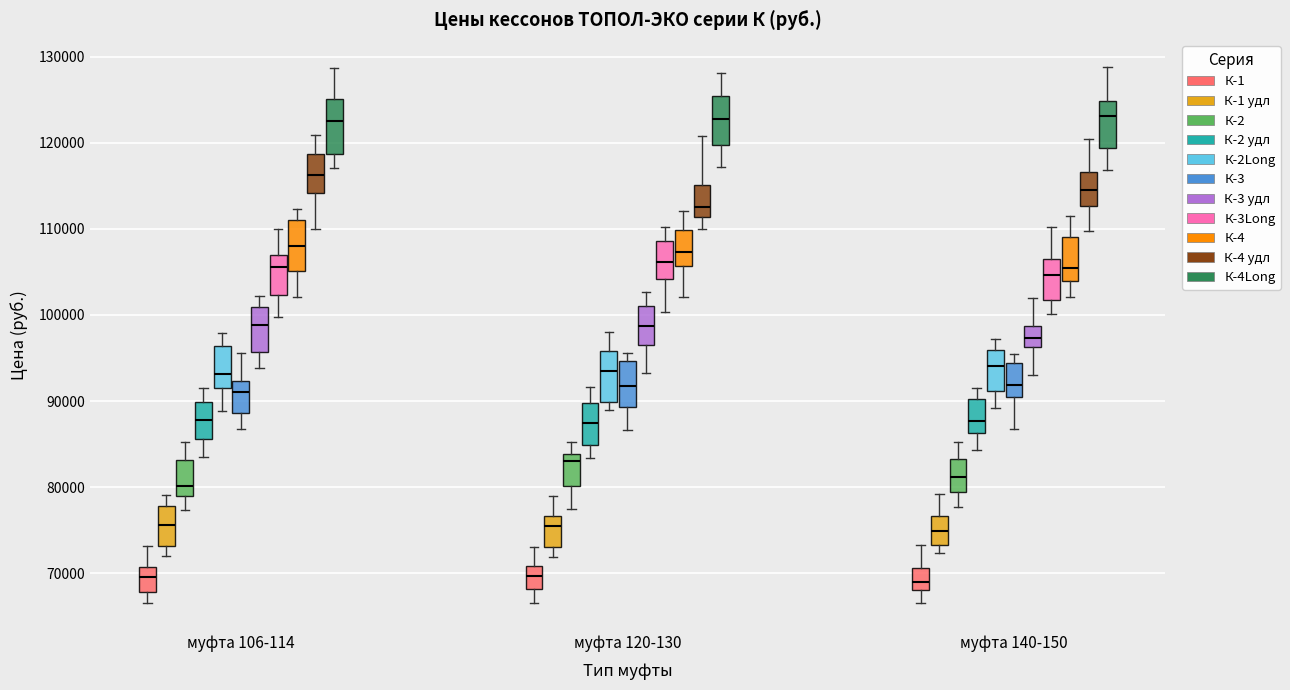

Reading left to right, read every box against the y-axis: the position of its median line, the range the box covers, and the ends of its whiskers. The values are not printed on the chart, so give them approximately, as read against the axis.

муфта 106-114 (К-1): median 70000, box 68000 to 71000, whiskers 67000 to 73000
муфта 106-114 (К-1 удл): median 76000, box 73000 to 78000, whiskers 72000 to 79000
муфта 106-114 (К-2): median 80000, box 79000 to 83000, whiskers 77000 to 85000
муфта 106-114 (К-2 удл): median 88000, box 86000 to 90000, whiskers 84000 to 91000
муфта 106-114 (К-2Long): median 93000, box 92000 to 96000, whiskers 89000 to 98000
муфта 106-114 (К-3): median 91000, box 89000 to 92000, whiskers 87000 to 96000
муфта 106-114 (К-3 удл): median 99000, box 96000 to 101000, whiskers 94000 to 102000
муфта 106-114 (К-3Long): median 106000, box 102000 to 107000, whiskers 100000 to 110000
муфта 106-114 (К-4): median 108000, box 105000 to 111000, whiskers 102000 to 112000
муфта 106-114 (К-4 удл): median 116000, box 114000 to 119000, whiskers 110000 to 121000
муфта 106-114 (К-4Long): median 123000, box 119000 to 125000, whiskers 117000 to 129000
муфта 120-130 (К-1): median 70000, box 68000 to 71000, whiskers 67000 to 73000
муфта 120-130 (К-1 удл): median 76000, box 73000 to 77000, whiskers 72000 to 79000
муфта 120-130 (К-2): median 83000, box 80000 to 84000, whiskers 77000 to 85000
муфта 120-130 (К-2 удл): median 87000, box 85000 to 90000, whiskers 83000 to 92000
муфта 120-130 (К-2Long): median 93000, box 90000 to 96000, whiskers 89000 to 98000
муфта 120-130 (К-3): median 92000, box 89000 to 95000, whiskers 87000 to 96000
муфта 120-130 (К-3 удл): median 99000, box 97000 to 101000, whiskers 93000 to 103000
муфта 120-130 (К-3Long): median 106000, box 104000 to 109000, whiskers 100000 to 110000
муфта 120-130 (К-4): median 107000, box 106000 to 110000, whiskers 102000 to 112000
муфта 120-130 (К-4 удл): median 113000, box 111000 to 115000, whiskers 110000 to 121000
муфта 120-130 (К-4Long): median 123000, box 120000 to 125000, whiskers 117000 to 128000
муфта 140-150 (К-1): median 69000, box 68000 to 71000, whiskers 67000 to 73000
муфта 140-150 (К-1 удл): median 75000, box 73000 to 77000, whiskers 72000 to 79000
муфта 140-150 (К-2): median 81000, box 79000 to 83000, whiskers 78000 to 85000
муфта 140-150 (К-2 удл): median 88000, box 86000 to 90000, whiskers 84000 to 92000
муфта 140-150 (К-2Long): median 94000, box 91000 to 96000, whiskers 89000 to 97000
муфта 140-150 (К-3): median 92000, box 90000 to 94000, whiskers 87000 to 96000
муфта 140-150 (К-3 удл): median 97000, box 96000 to 99000, whiskers 93000 to 102000
муфта 140-150 (К-3Long): median 105000, box 102000 to 107000, whiskers 100000 to 110000
муфта 140-150 (К-4): median 106000, box 104000 to 109000, whiskers 102000 to 112000
муфта 140-150 (К-4 удл): median 115000, box 113000 to 117000, whiskers 110000 to 120000
муфта 140-150 (К-4Long): median 123000, box 119000 to 125000, whiskers 117000 to 129000